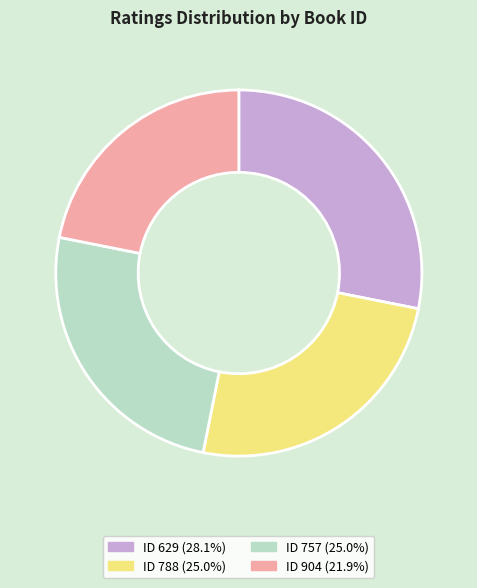

What is the ratio of the value at ID 757 (25.0%) to the value at ID 629 (28.1%)?

0.9